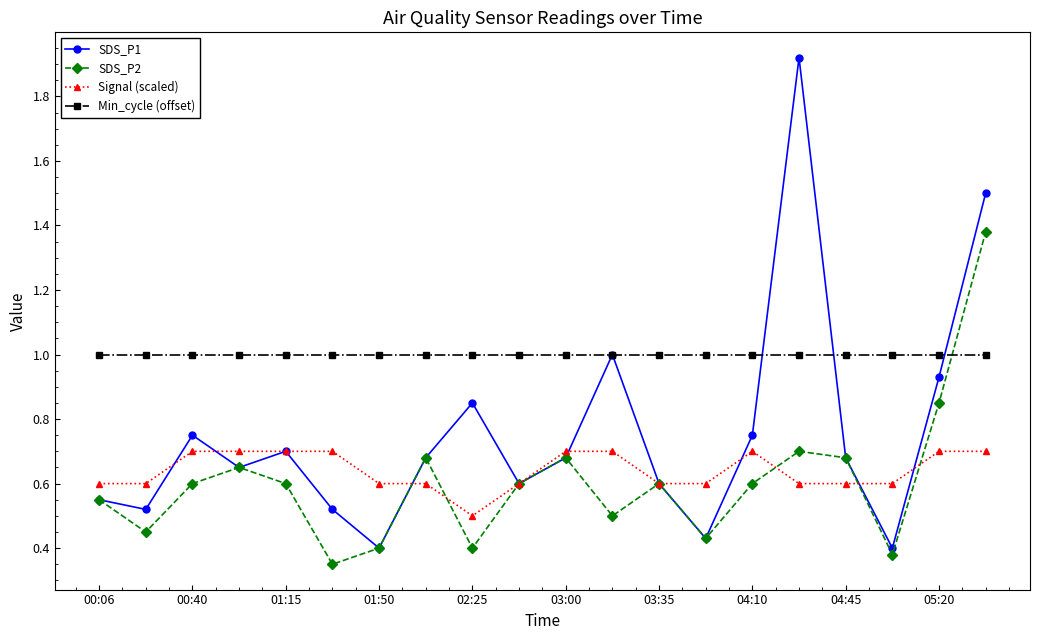

Which series has the largest range (max minus min)?

SDS_P1